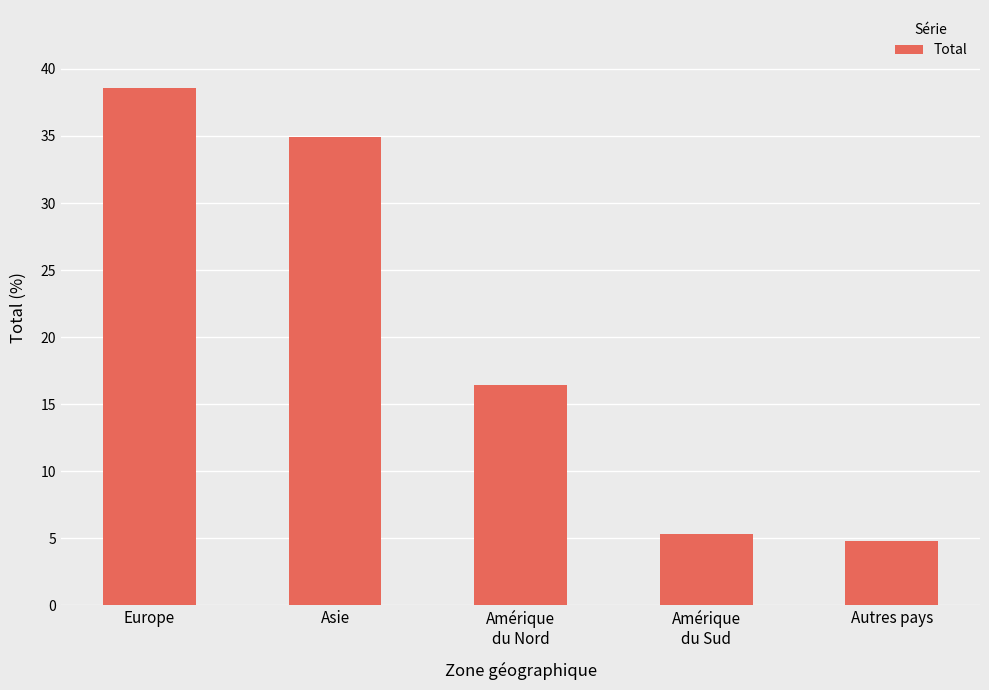

What is the smallest value displayed?

4.8